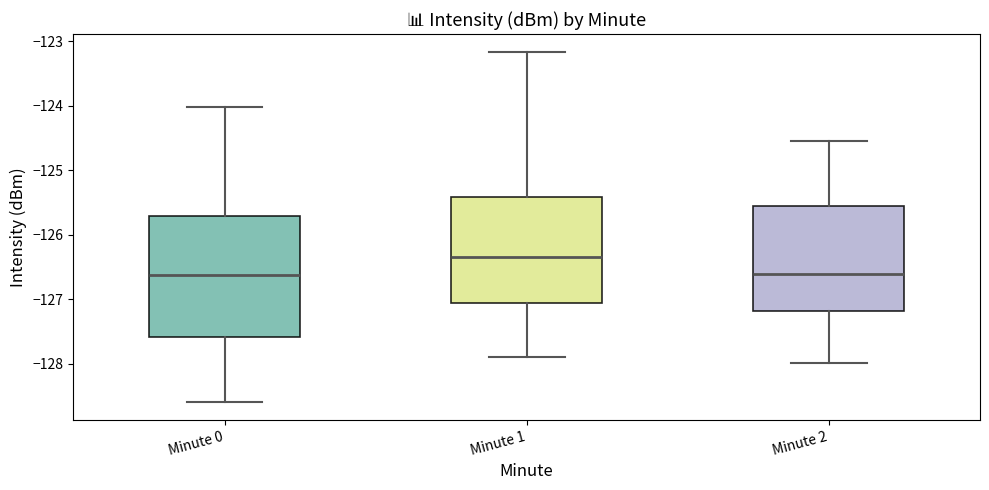

Where does the upper whisker of the box for Minute 2 end on the y-axis? The values are not printed on the chart, so give them approximately, as read against the axis.

-124.5